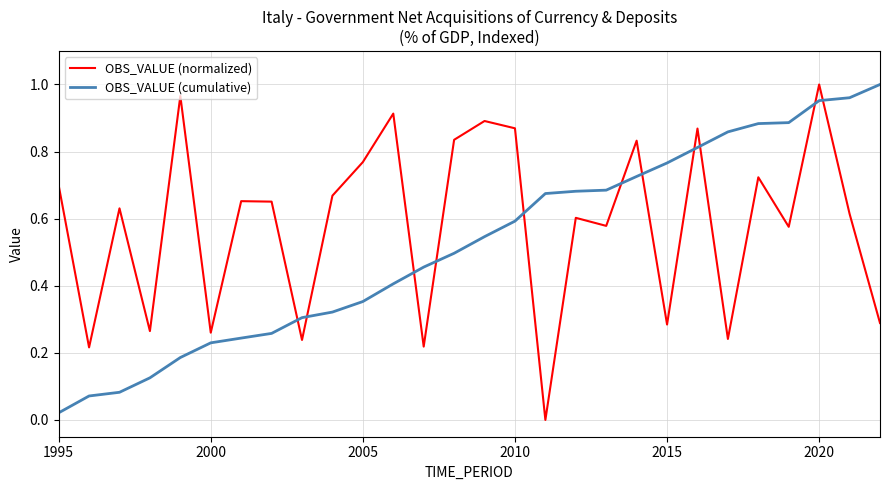

Which series has the largest total across all categories?

OBS_VALUE (normalized)